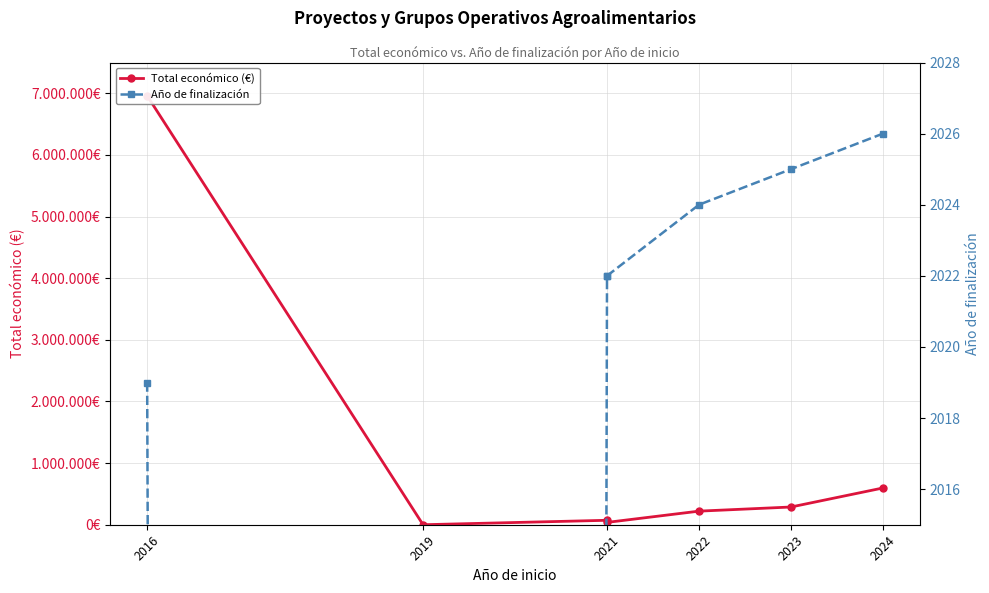

Is it true that Año de finalización equals 3328 at 2022?

False